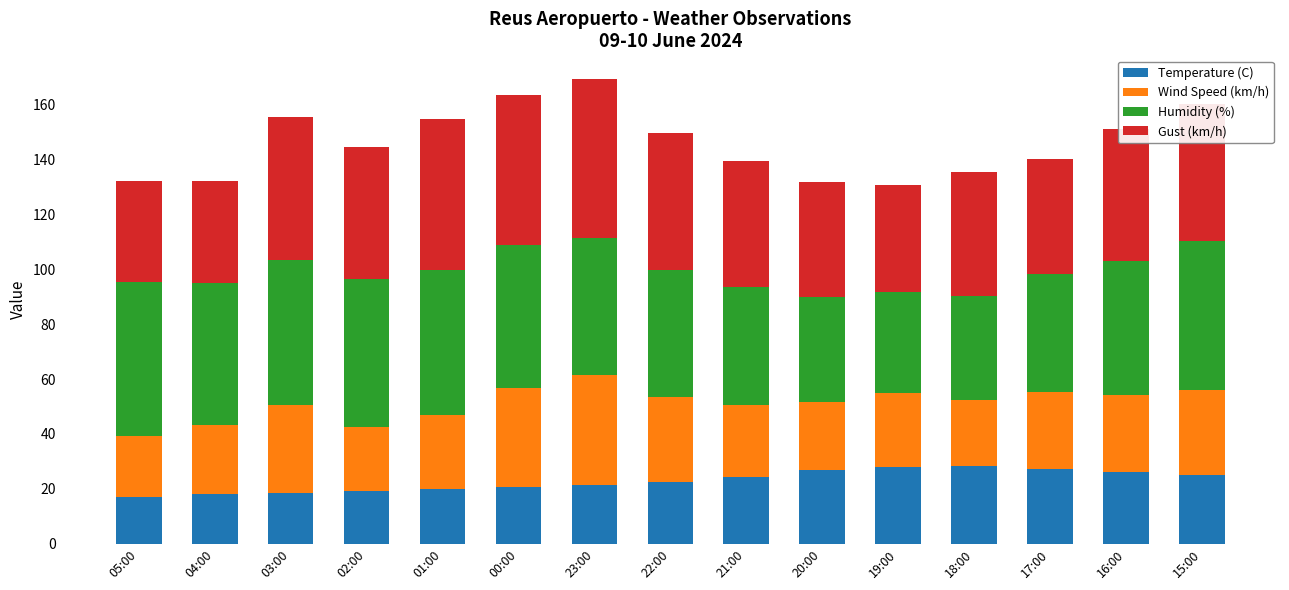

Count the number of data series in this chart.

4